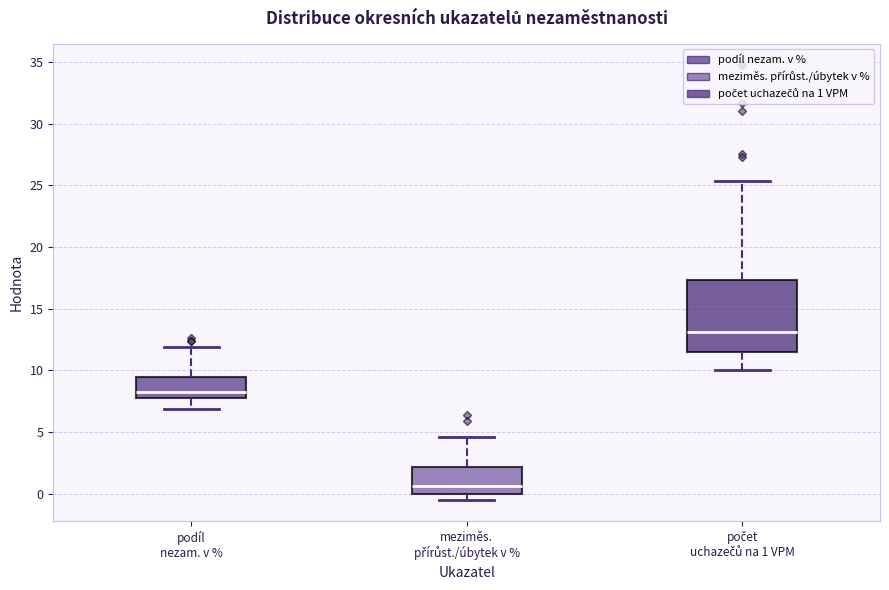

Comparing the boxes themselves (not the whiskers), which one is the tallest?

počet uchazečů na 1 VPM